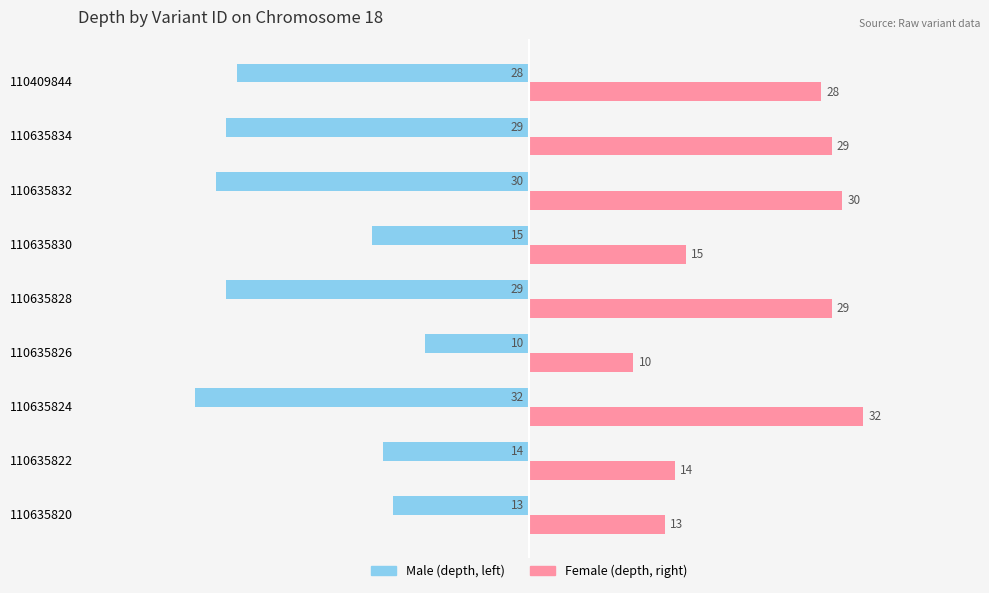

At which category does the chart reach its minimum across all series?

110635824